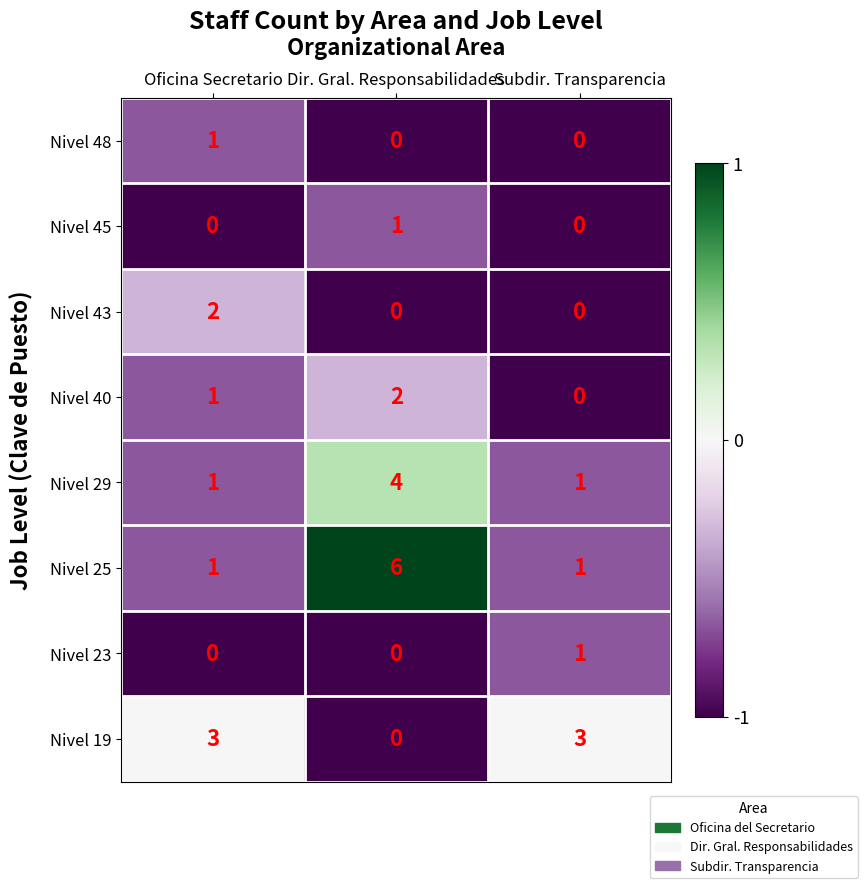

Which series has the largest total across all categories?

Nivel 25